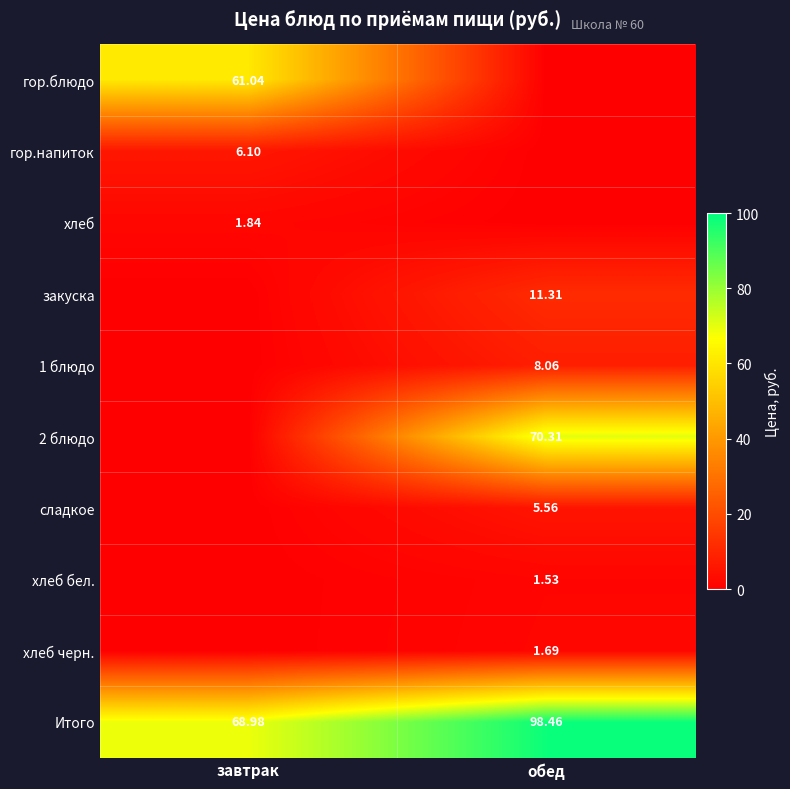

How many values in the Итого series exceed 98?

1